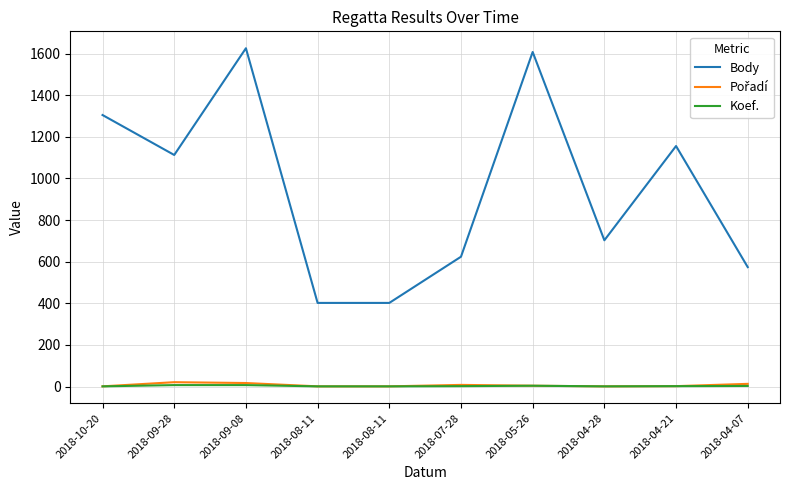

Which label corresponds to the largest value in the chart?

2018-09-08